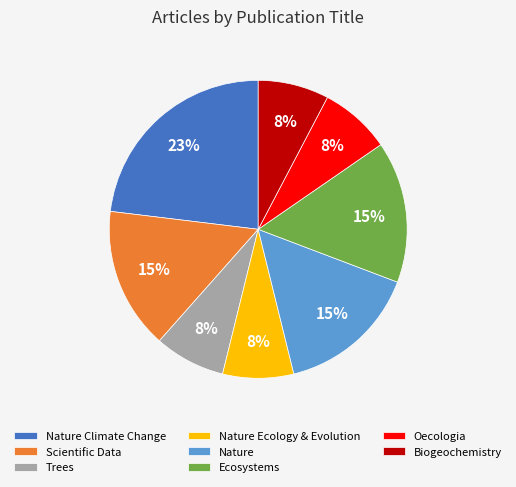

To the nearest percent, what percentage of the pie is Nature Climate Change?

23%